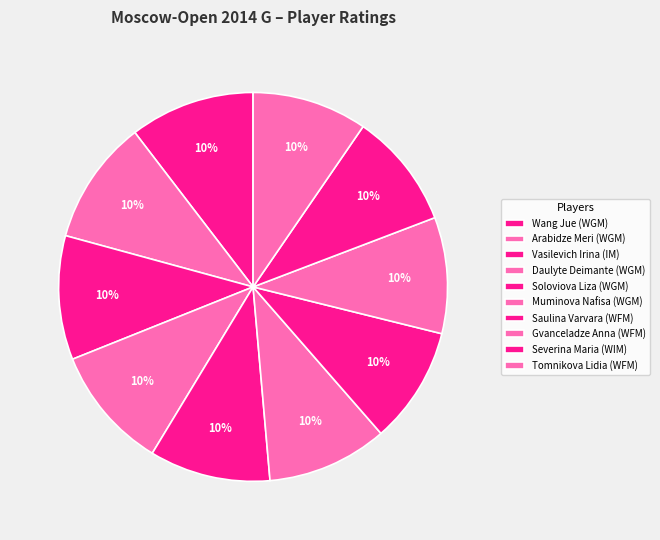

How many slices are in this pie chart?

10